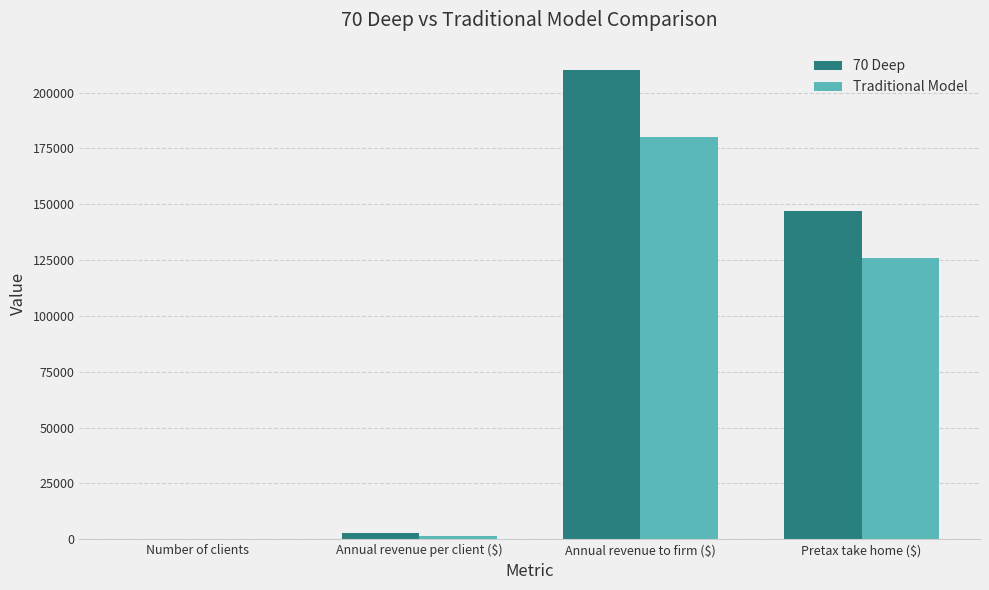

Which series has the widest spread of values?

70 Deep